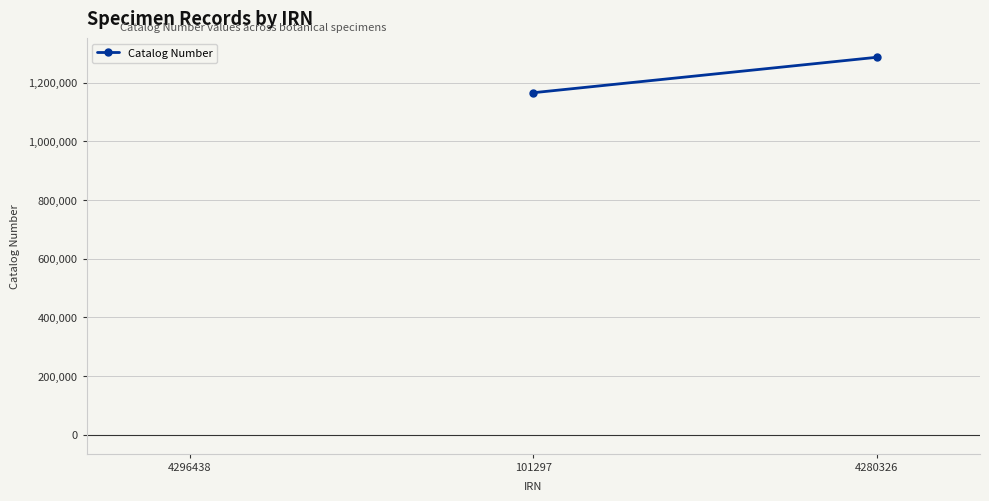

The chart shows a value of 1166140.0 at 101297. True or false?

True